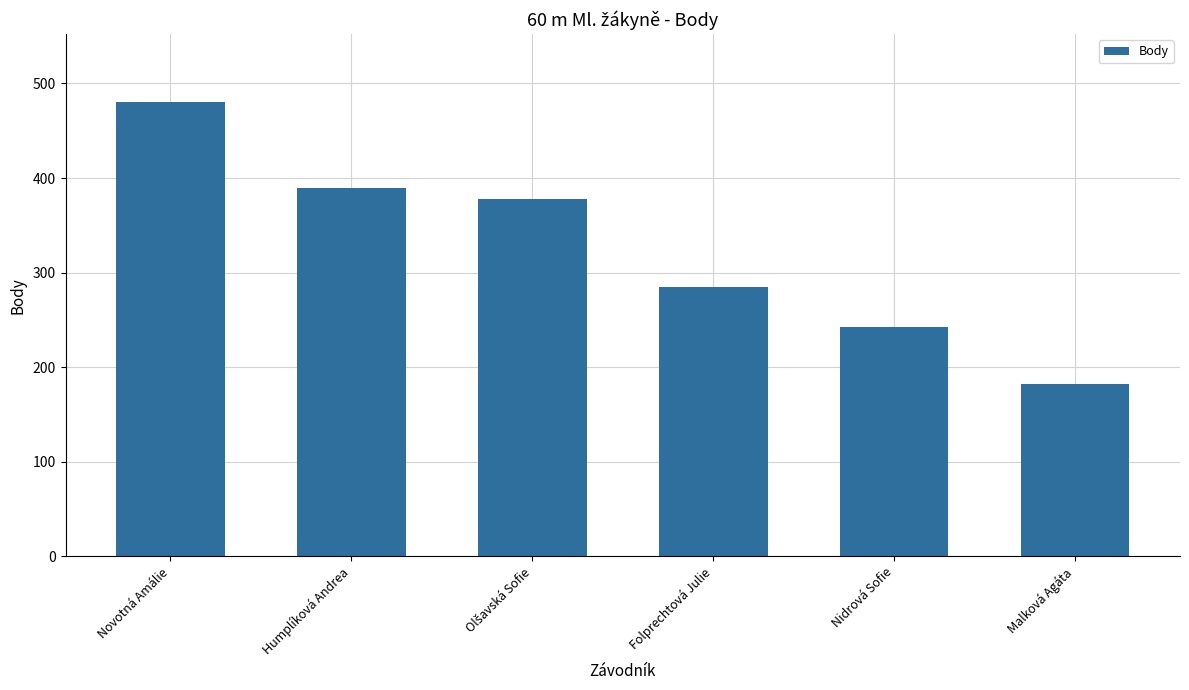

The chart shows a value of 316 at Malková Agáta. True or false?

False